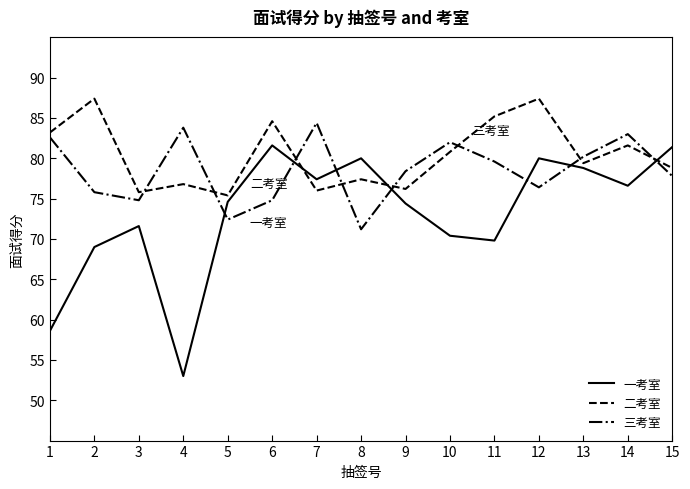

At which label does 三考室 first exceed 78?

1